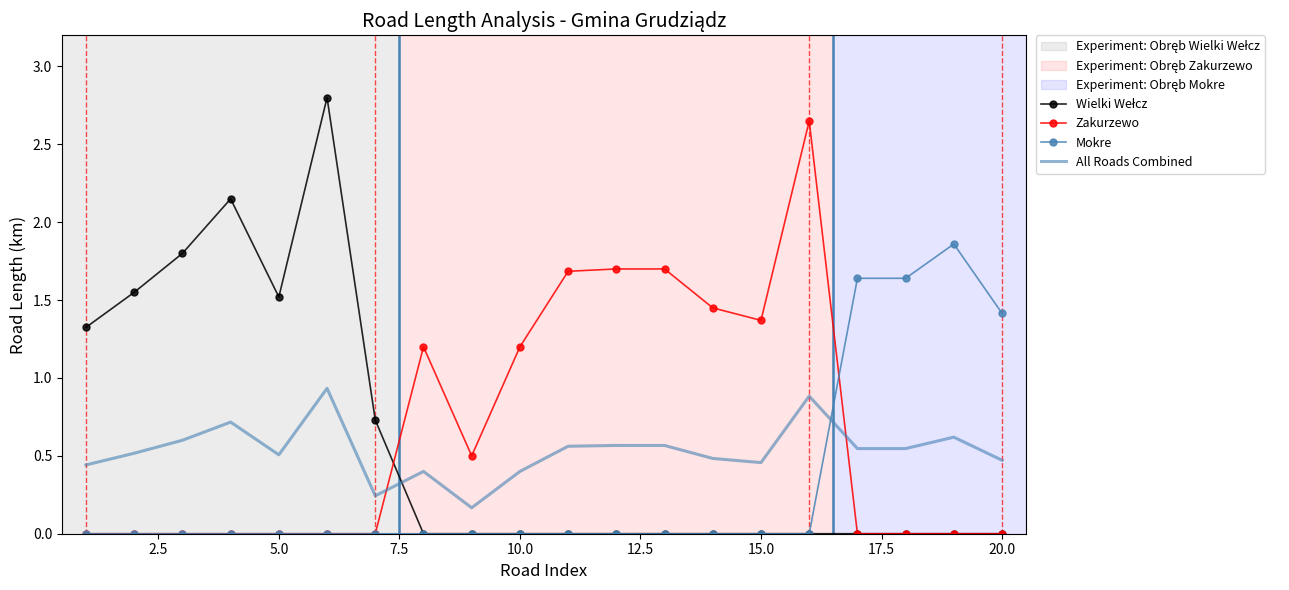

What is the maximum value shown in the chart?

2.8